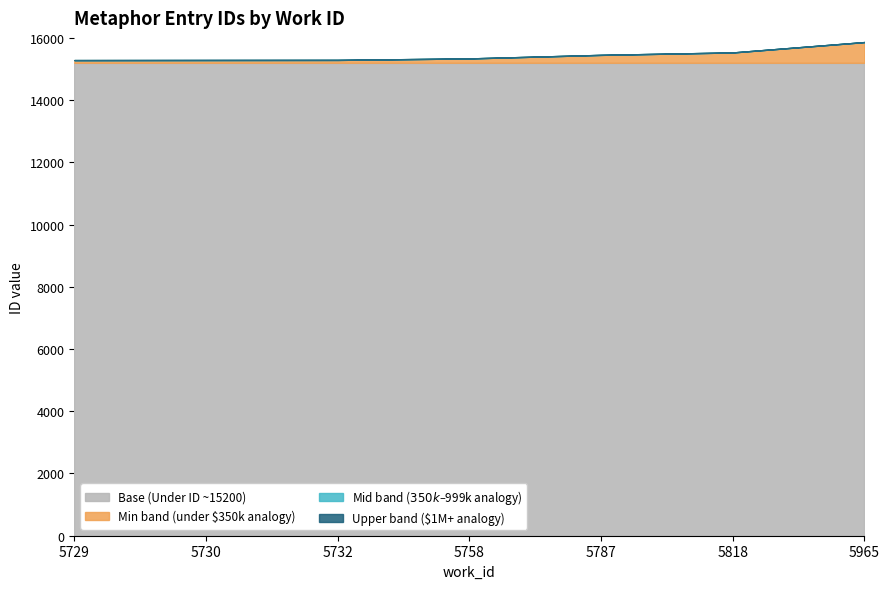

Rank the categories by value from lowest to highest.

5729, 5730, 5732, 5758, 5787, 5818, 5965